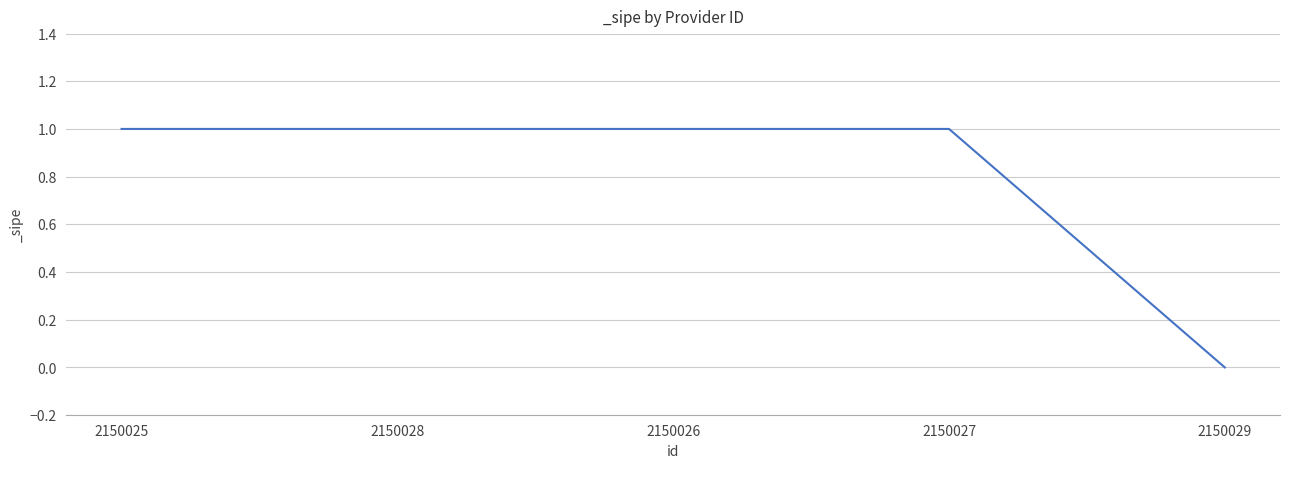

The chart shows a value of 1 at 2150025. True or false?

True